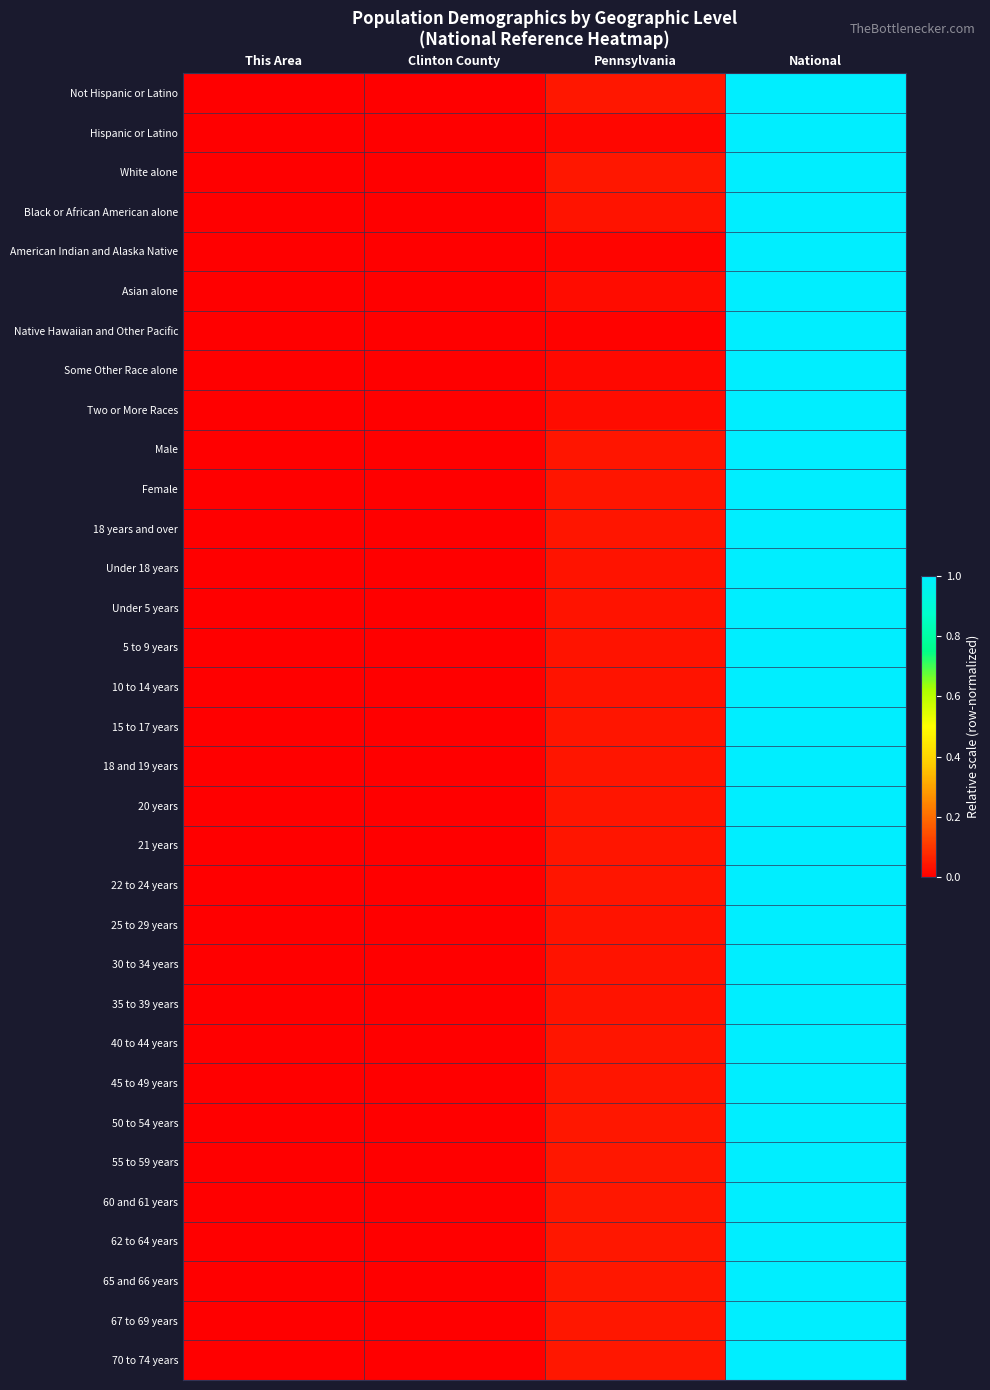

Rank the series at Clinton County from lowest to highest value.

Hispanic or Latino, Some Other Race alone, American Indian and Alaska Native, Asian alone, Black or African American alone, Native Hawaiian and Other Pacific, Two or More Races, 30 to 34 years, 25 to 29 years, 15 to 17 years, 35 to 39 years, 40 to 44 years, Under 18 years, 5 to 9 years, Under 5 years, 10 to 14 years, 45 to 49 years, 55 to 59 years, 50 to 54 years, Male, Female, 65 and 66 years, 60 and 61 years, 18 years and over, 62 to 64 years, 22 to 24 years, Not Hispanic or Latino, 67 to 69 years, 70 to 74 years, White alone, 18 and 19 years, 21 years, 20 years